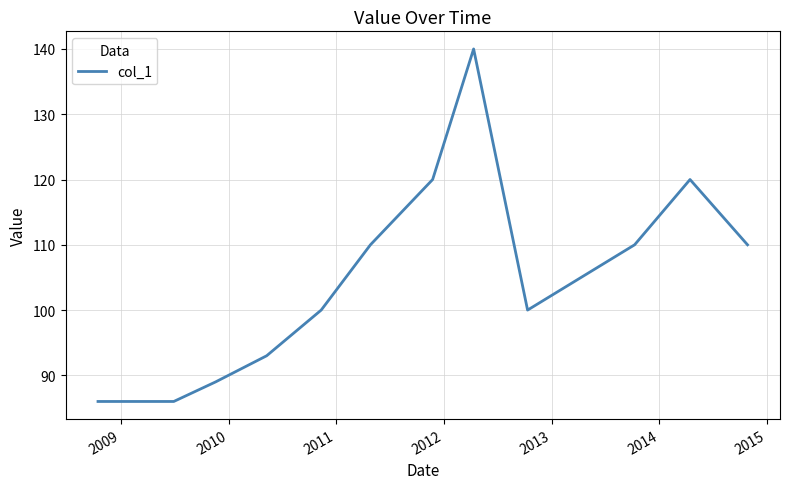

True or false: the data has more than 2 interior local peaks.

False